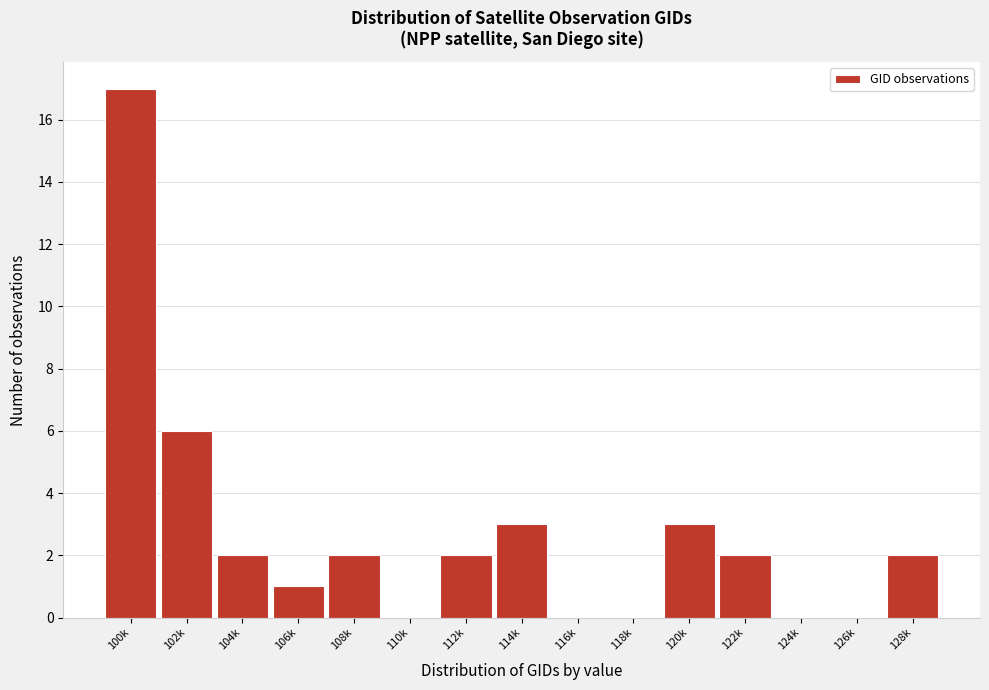

Reading left to right, transcribe all the data shown in this chart.

100k=17	102k=6	104k=2	106k=1	108k=2	110k=0	112k=2	114k=3	116k=0	118k=0	120k=3	122k=2	124k=0	126k=0	128k=2